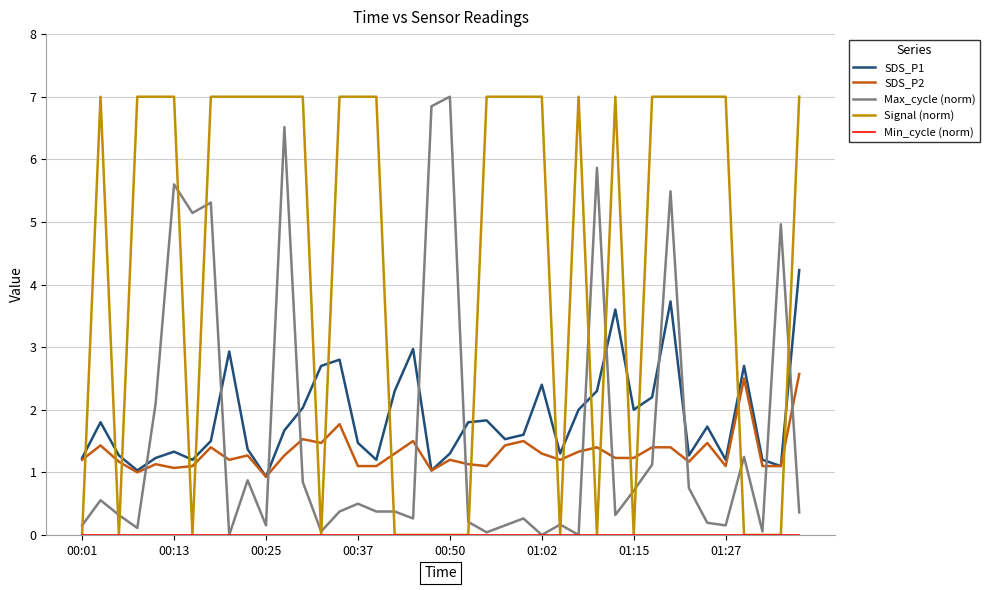

After their last crossing, which series has the higher values: Signal (norm) or SDS_P2?

Signal (norm)